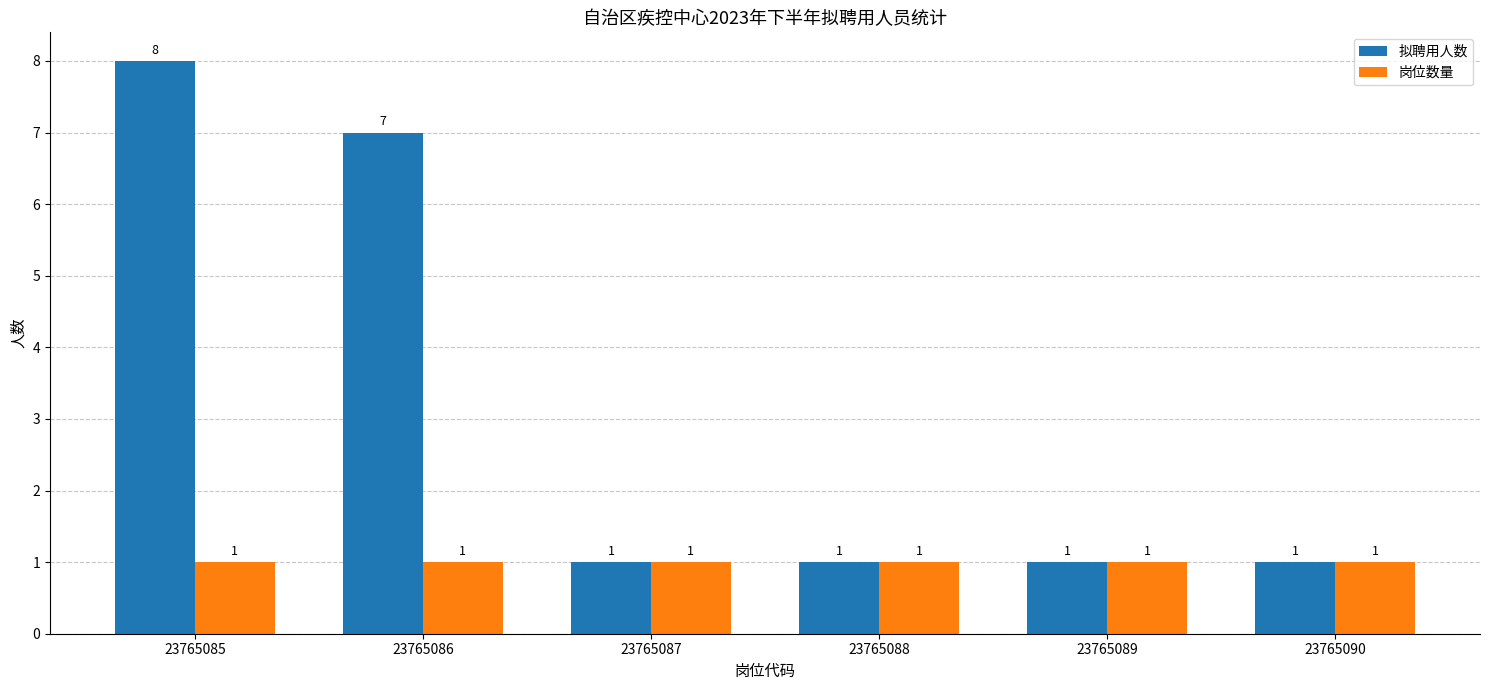

Reading left to right, extract all data points from this chart.

拟聘用人数: 8	7	1	1	1	1
岗位数量: 1	1	1	1	1	1